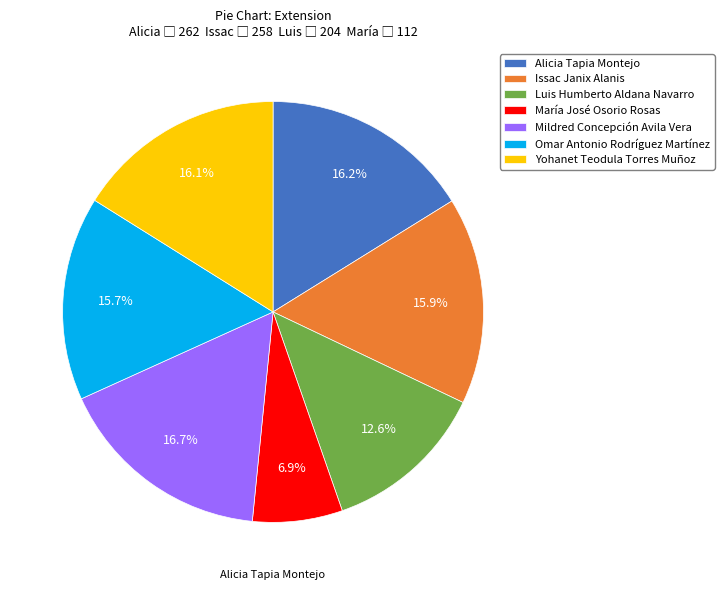

Which slice is the smallest?

María José Osorio Rosas